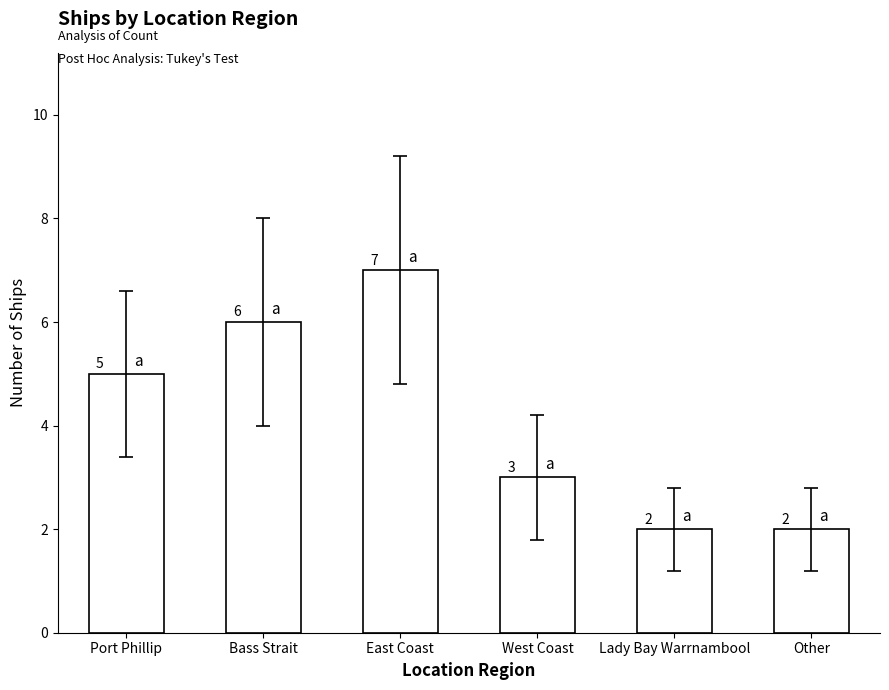

Approximately how many times larger is the value at Bass Strait compared to Lady Bay Warrnambool?

3.0